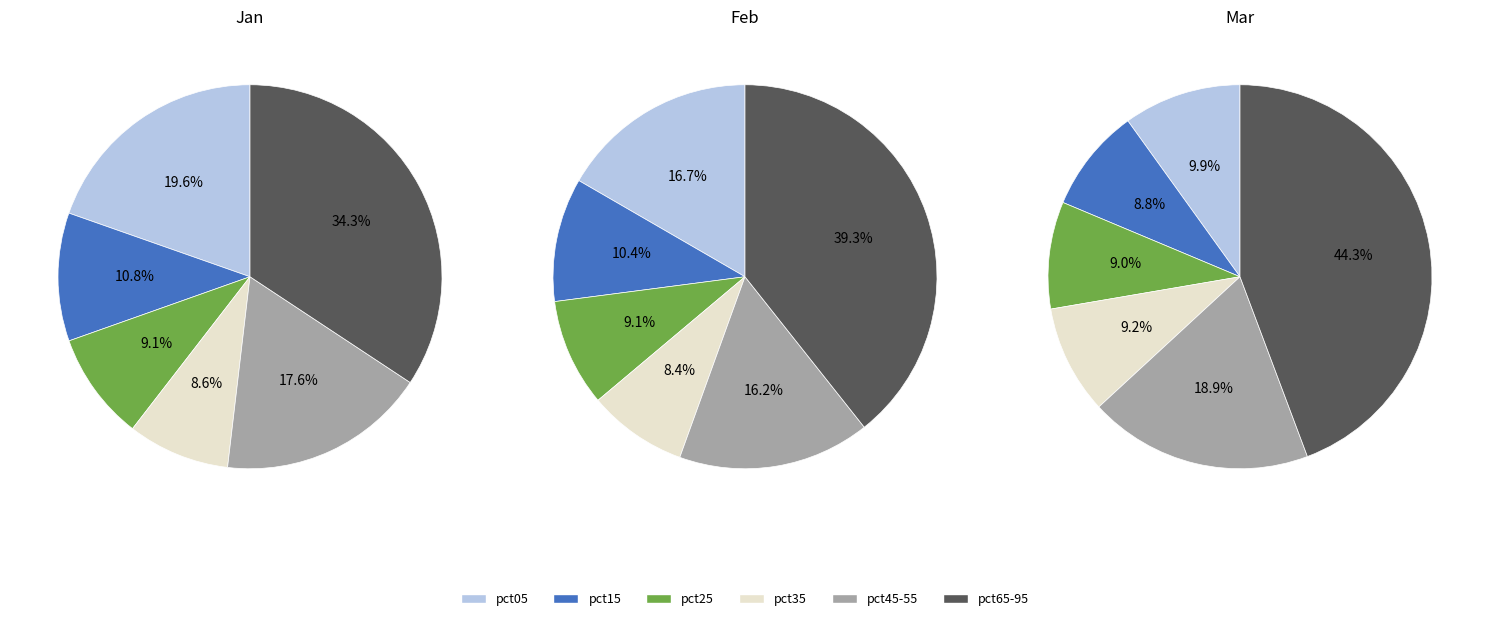

Do pct15 and pct55 together represent more than half of the pie?

No